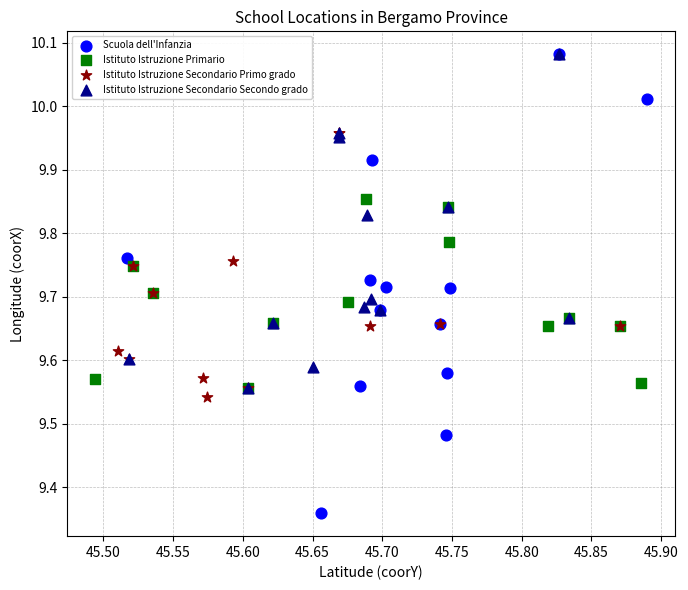

Which series contains the lowest Y value?

Scuola dell'Infanzia